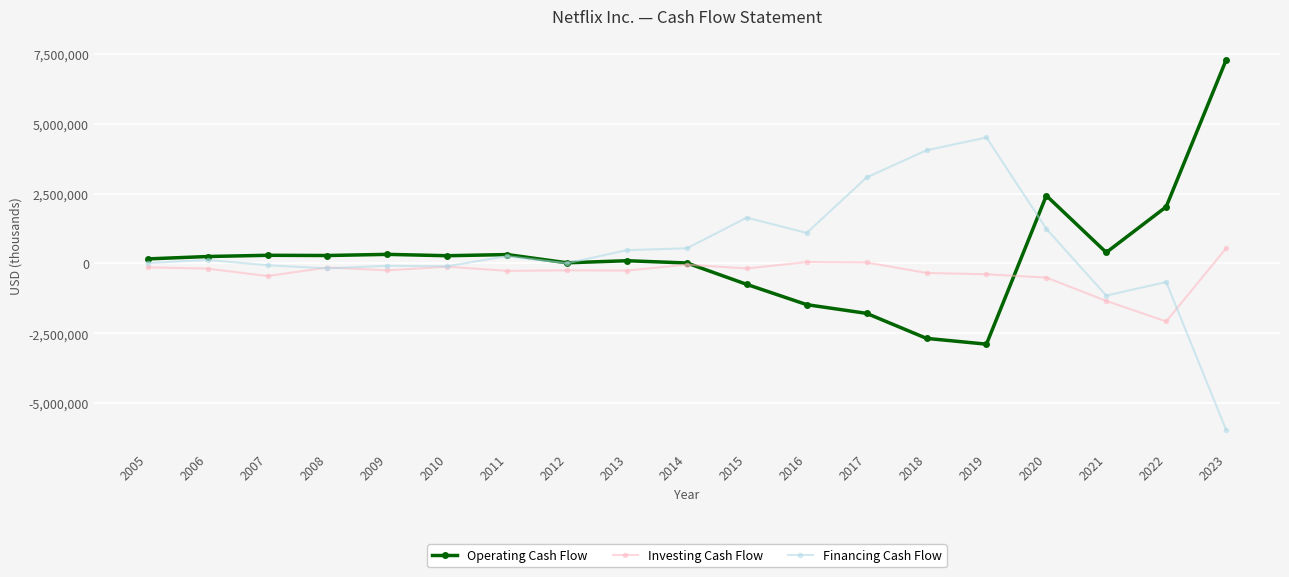

True or false: Investing Cash Flow and Financing Cash Flow cross at least once.

True